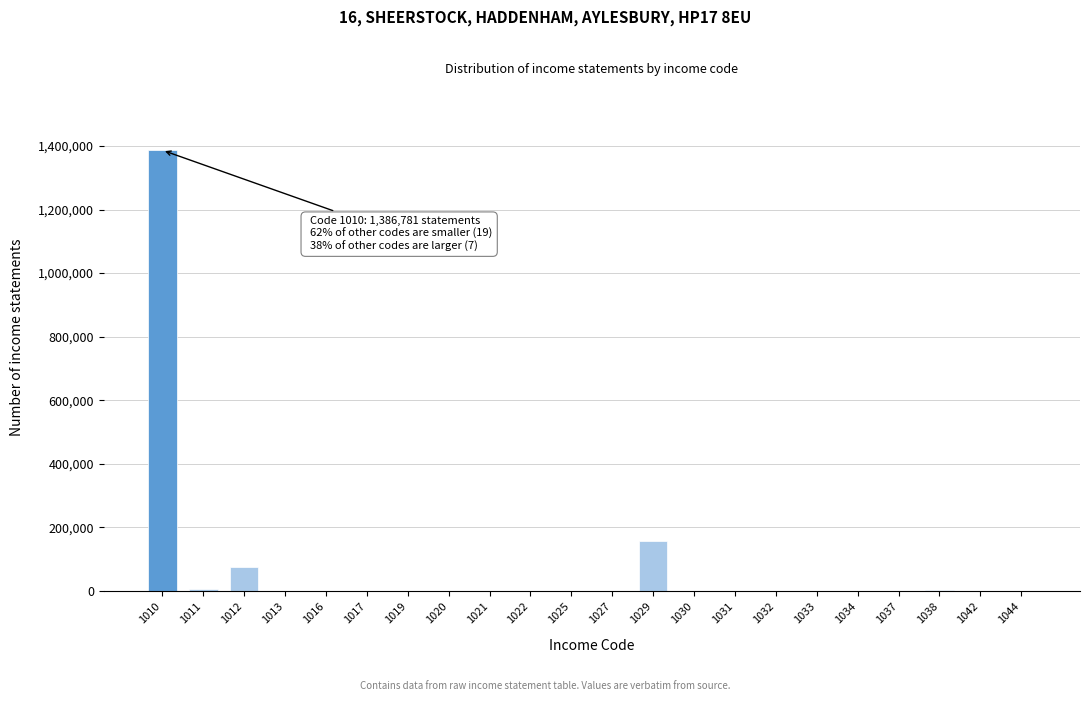

Is it true that the value at 1010 is 1386781?

True